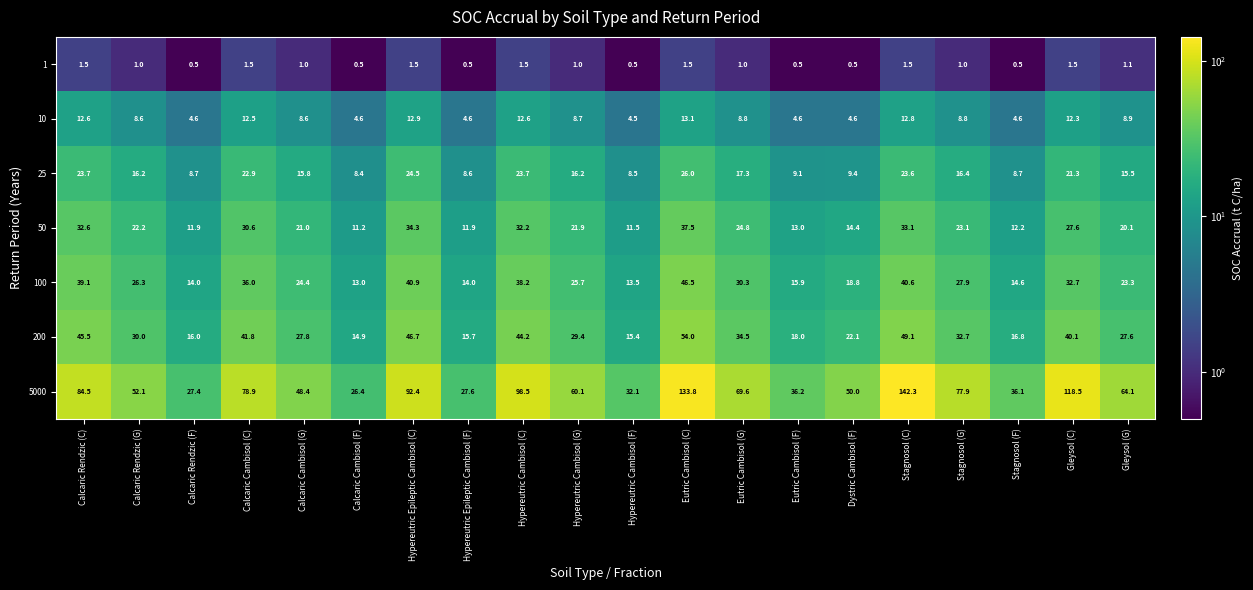

What is the total value across all series at Calcaric Cambisol (F)?

79.0